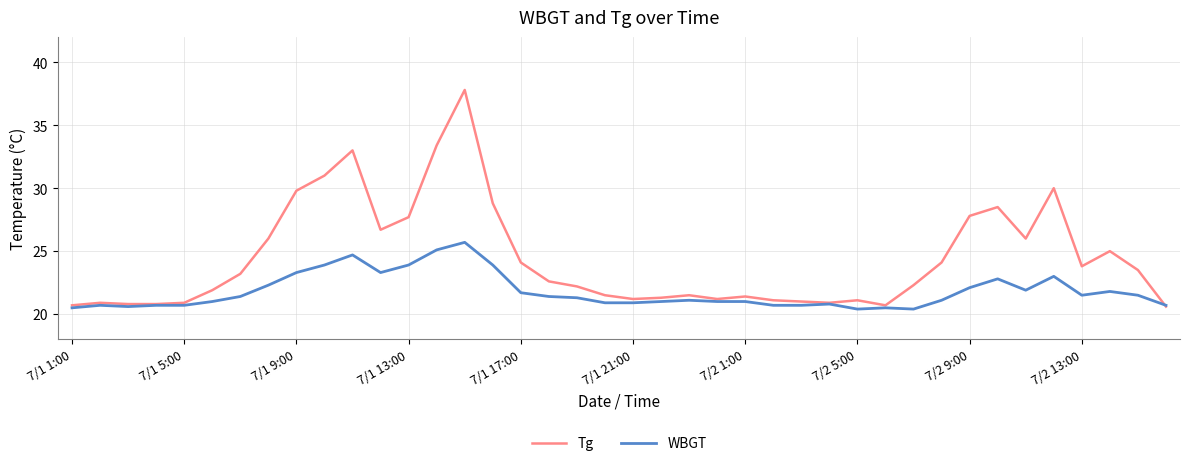

What is the smallest value displayed?

20.4